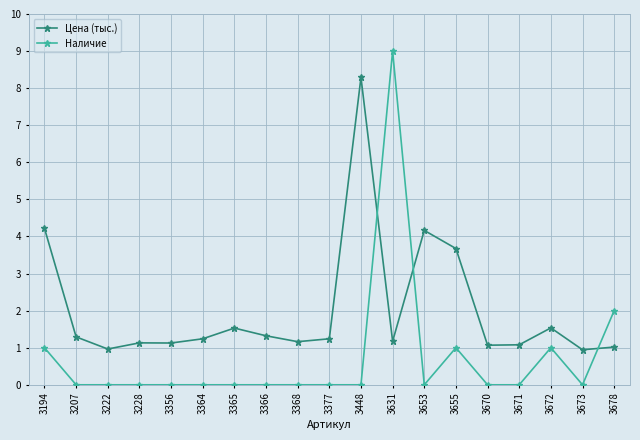

List the series in order of their overall mean, lowest first.

Наличие, Цена (тыс.)